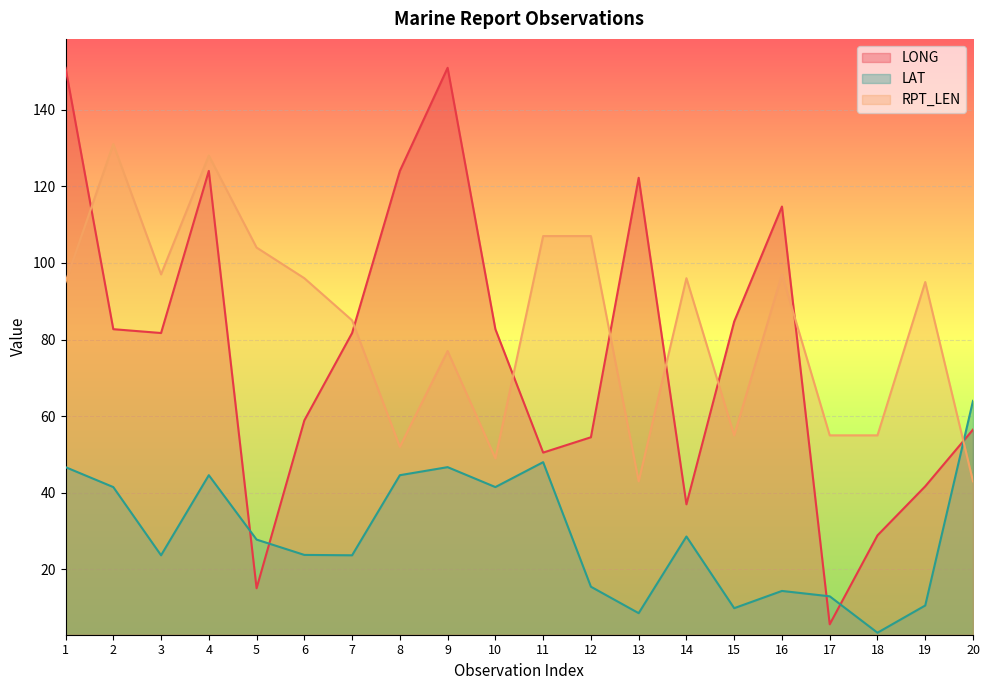

Where is LAT nearest to the value 33?

14